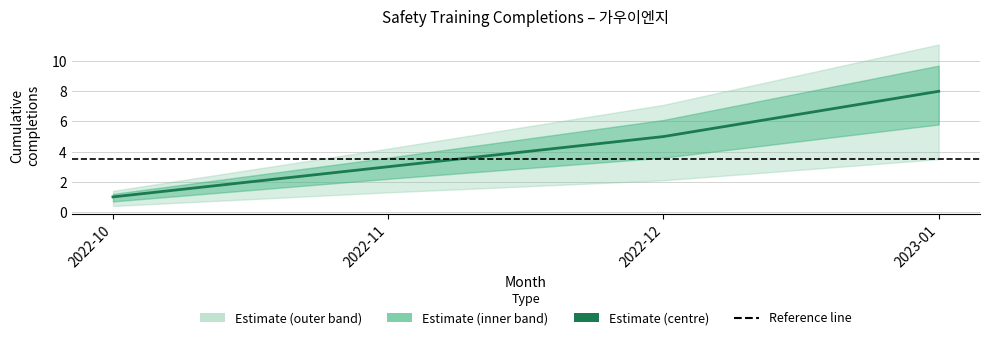

At how many categories does at least one series exceed 0?

4